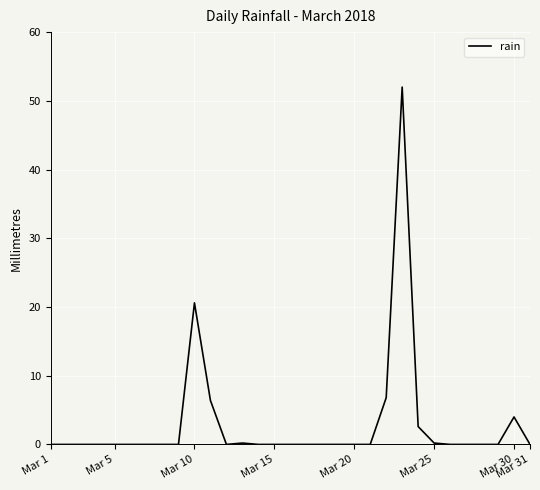

What is the maximum value shown in the chart?

52.0